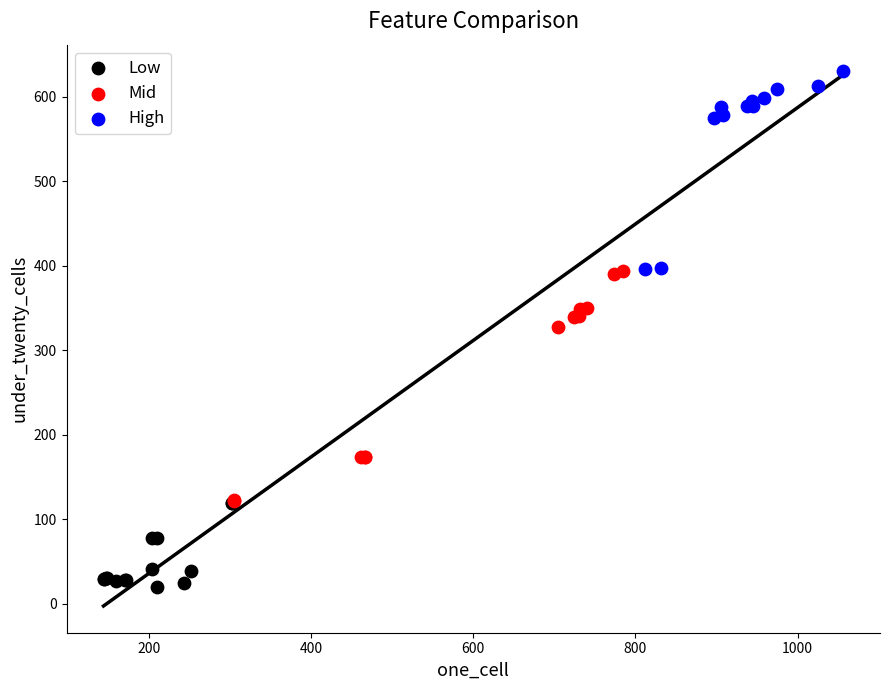

Which series contains the highest Y value?

High